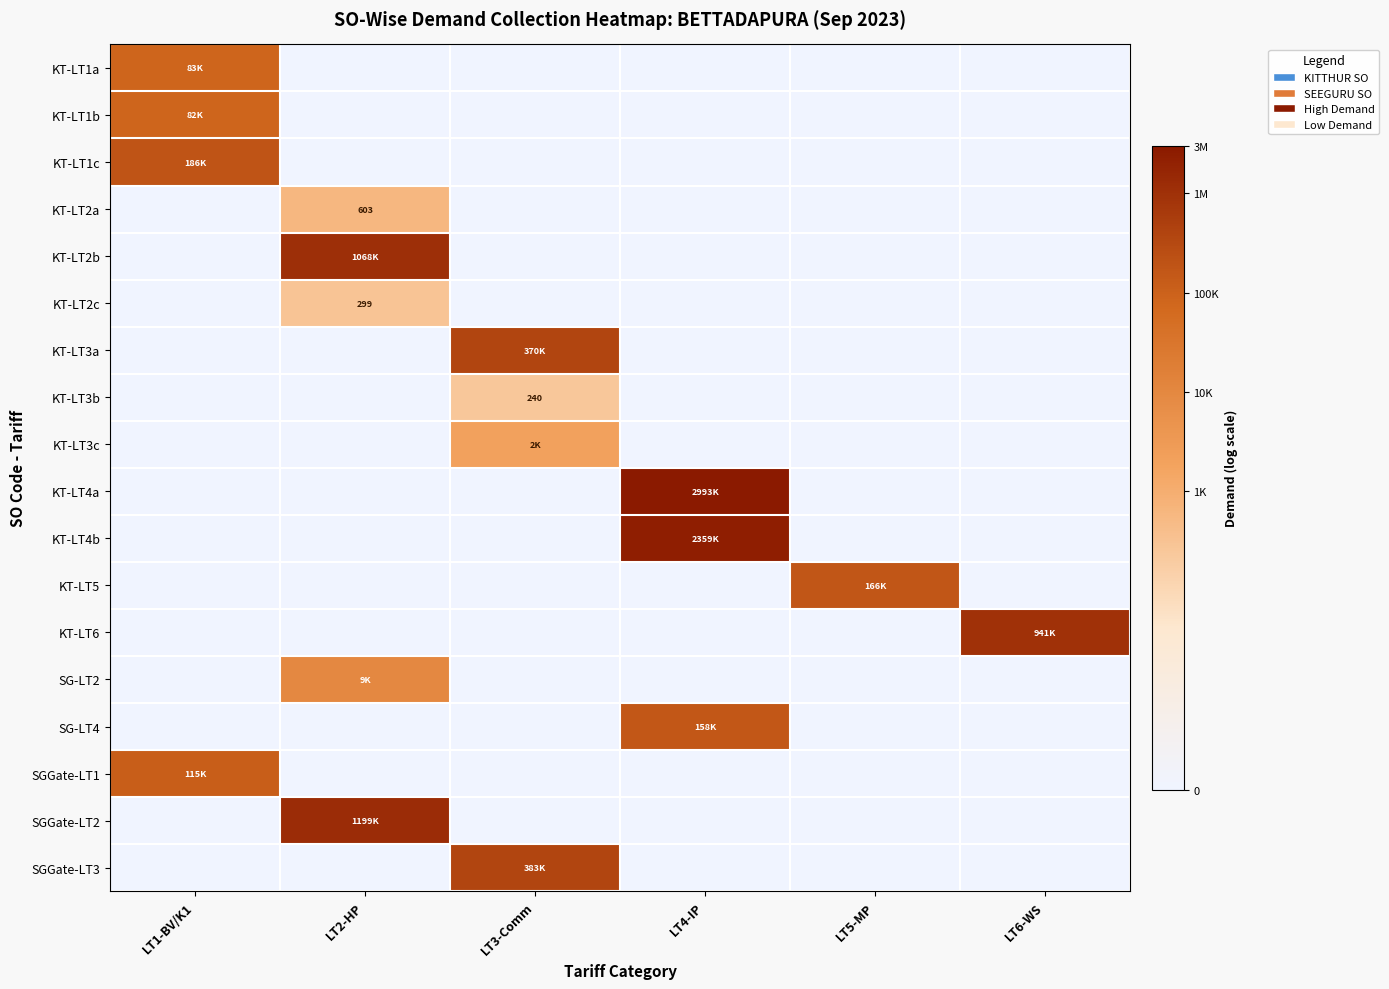

List the labels in order of SG-LT2 value, smallest first.

LT1-BV/K1, LT3-Comm, LT4-IP, LT5-MP, LT6-WS, LT2-HP